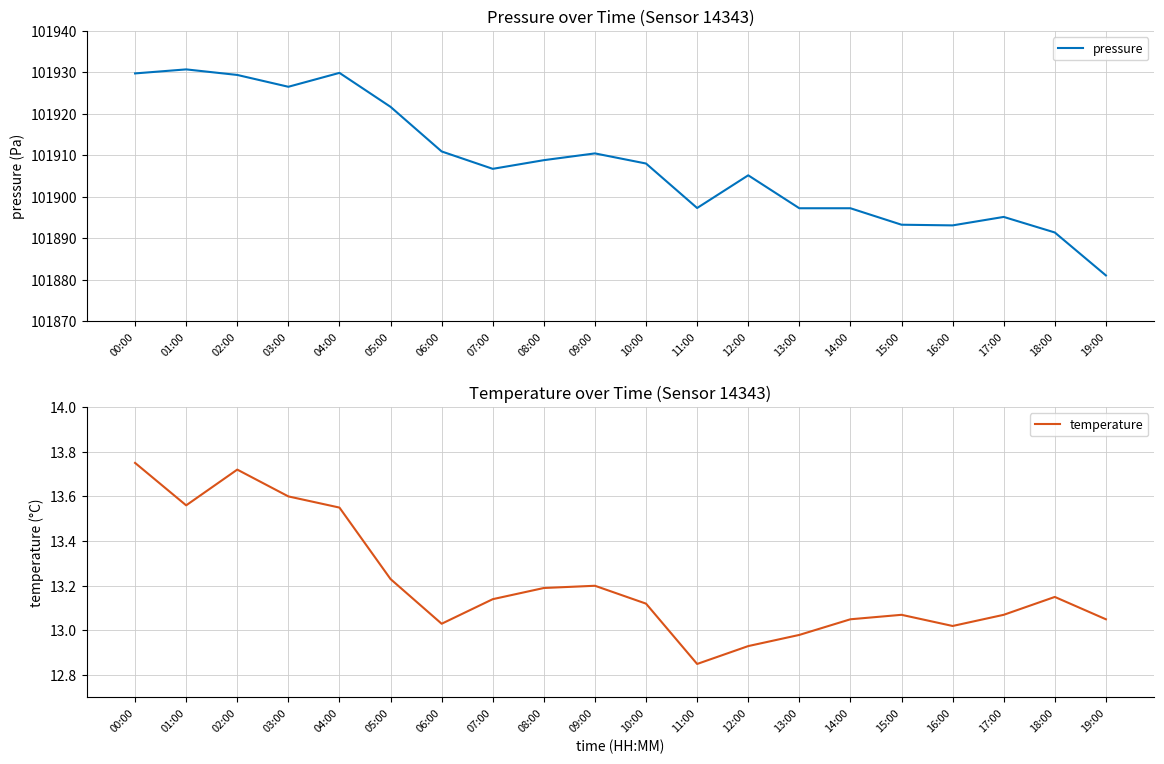

Which series has the largest total across all categories?

pressure